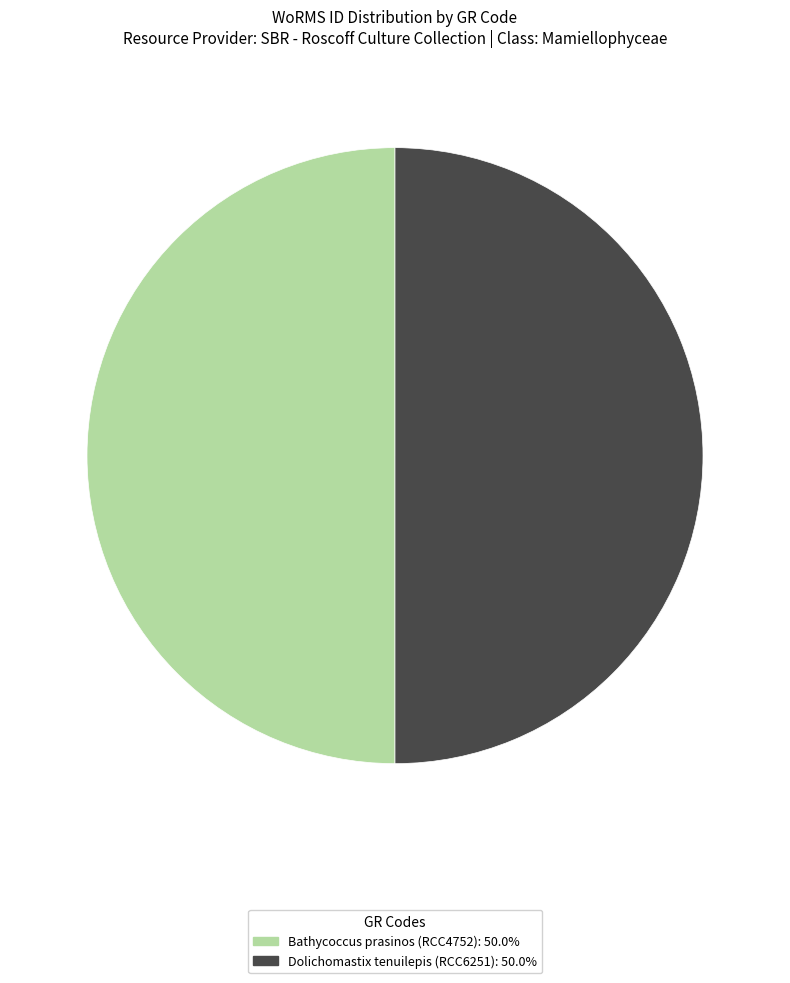

Combined, do Bathycoccus prasinos (RCC4752) and Dolichomastix tenuilepis (RCC6251) account for over 50%?

Yes